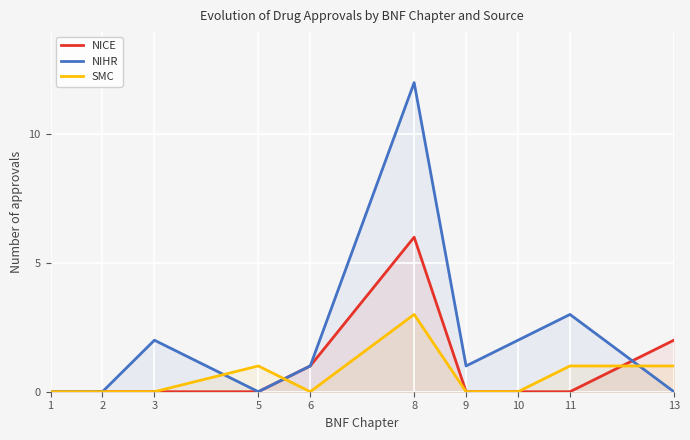

Reading left to right, what are all the values shown in this chart?

NICE: 0	0	0	0	1	6	0	0	0	2
NIHR: 0	0	2	0	1	12	1	2	3	0
SMC: 0	0	0	1	0	3	0	0	1	1